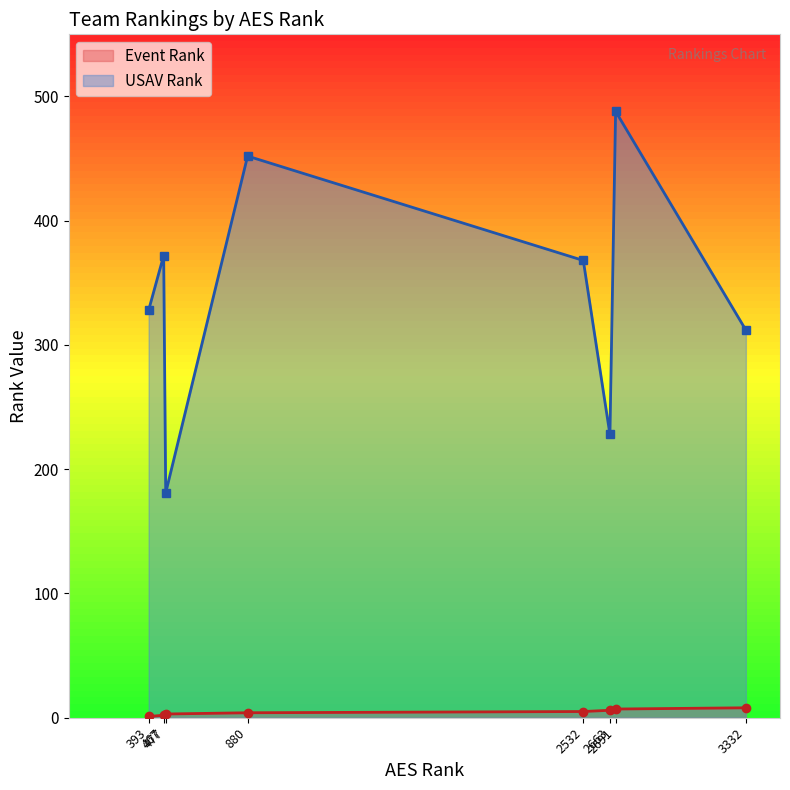

Reading left to right, what are all the values shown in this chart?

Event Rank: 1	2	3	4	5	6	7	8
USAV Rank: 328	372	181	452	368	228	488	312